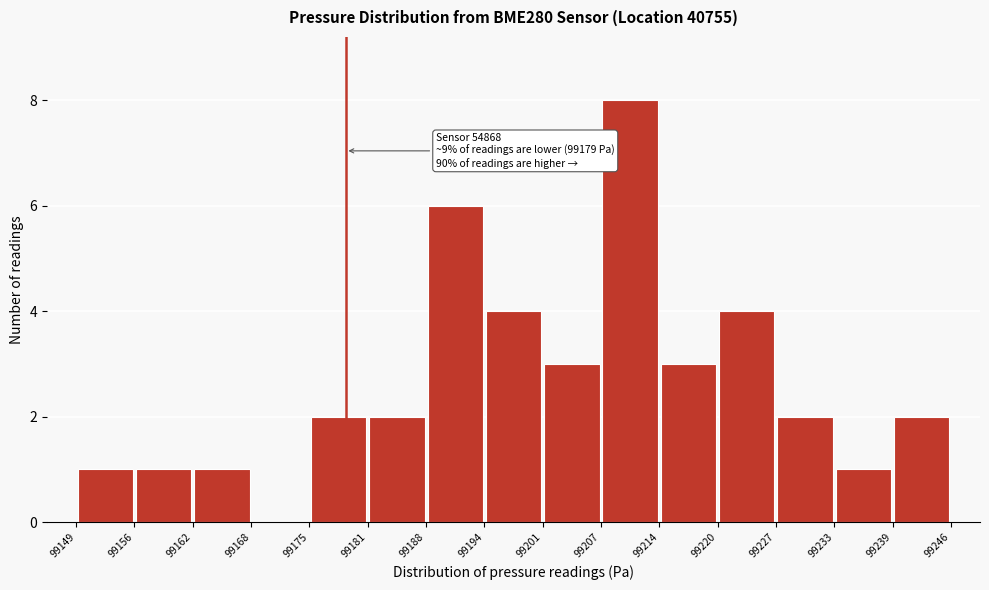

Which range on the x-axis has the tallest bar?

99207 to 99214